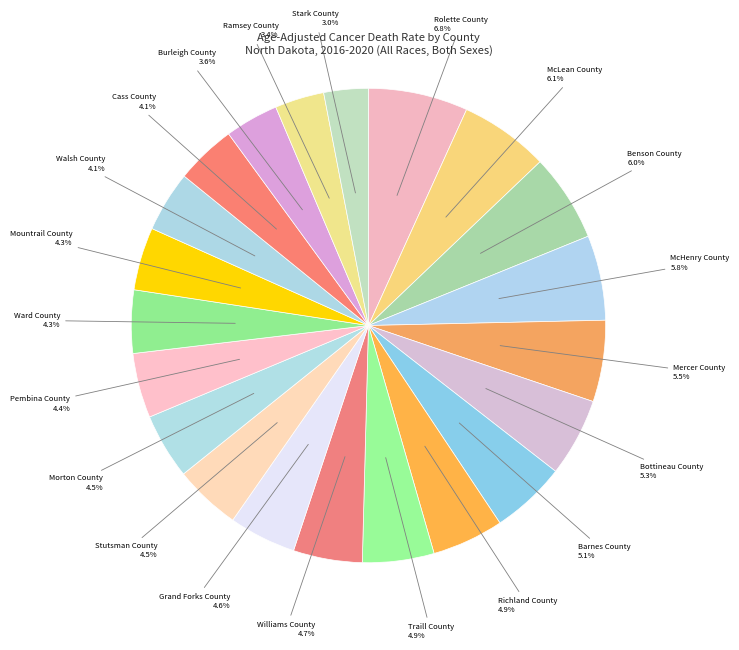

What is the ratio of the value at McHenry County to the value at Traill County?

1.2